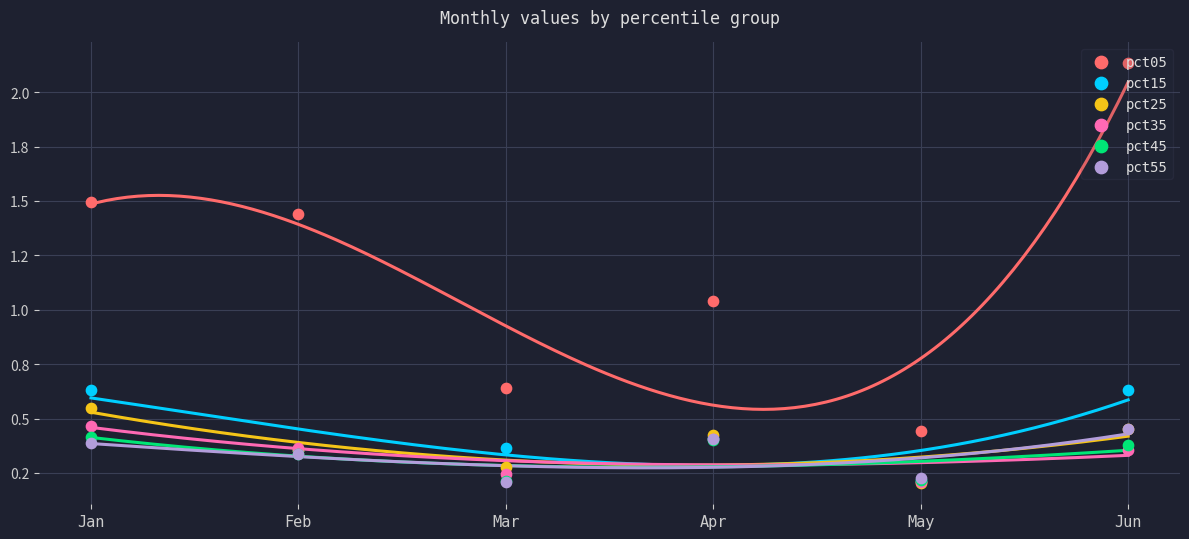

What are all the series names shown in the legend?

pct05, pct15, pct25, pct35, pct45, pct55